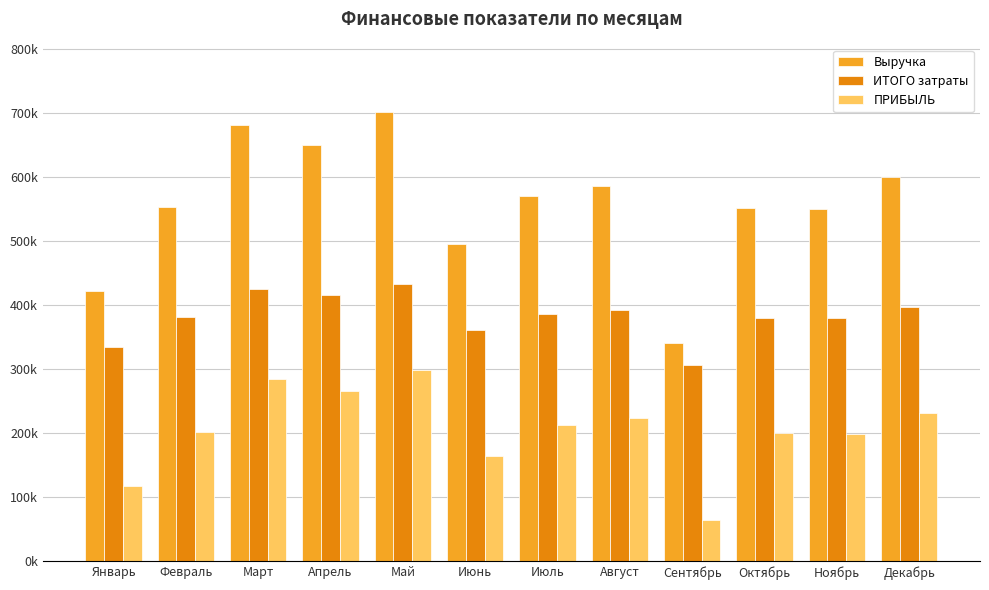

Which series changed the most between Июнь and Июль?

Выручка